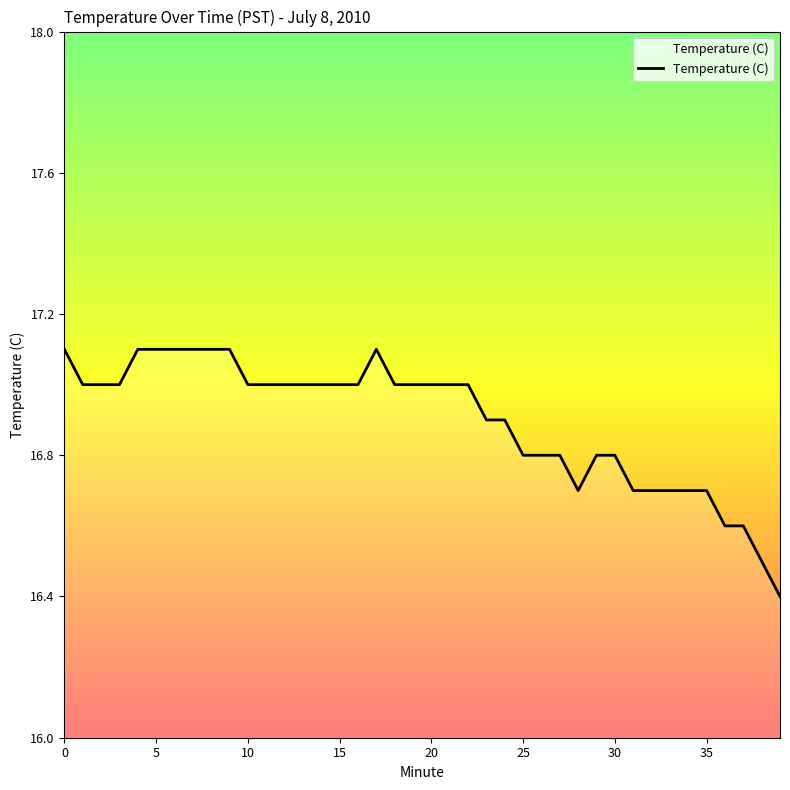

What is the greatest value displayed?

17.1